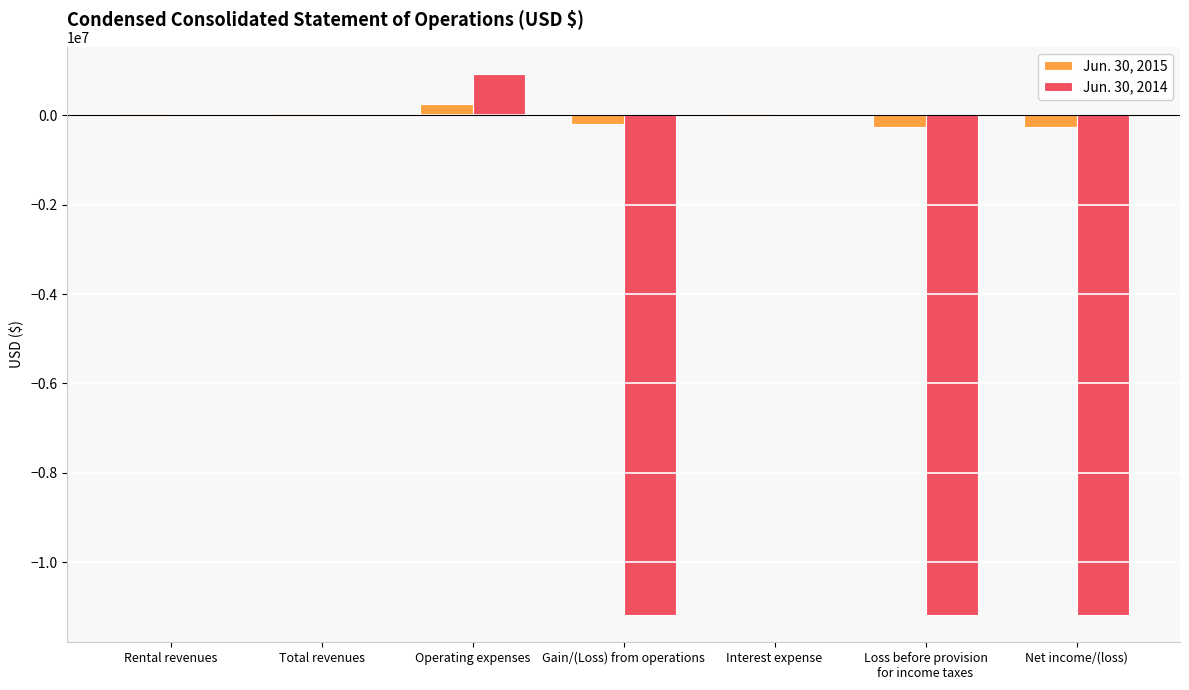

Are the bars horizontal?

No